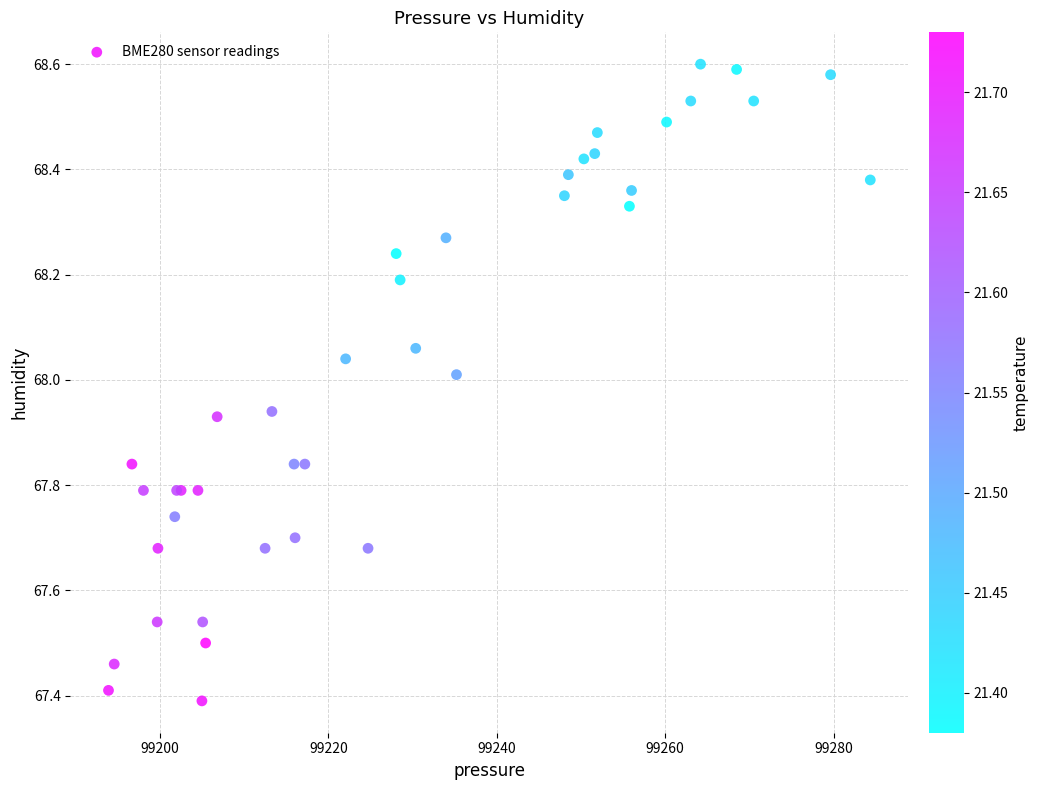

What Y value in the scatter plot is closest to 67?

67.4